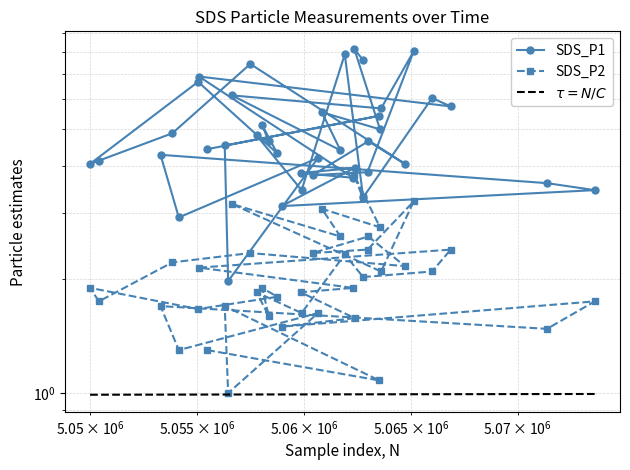

What is the value of the SDS_P2 point at the 7th from the left?

1.7